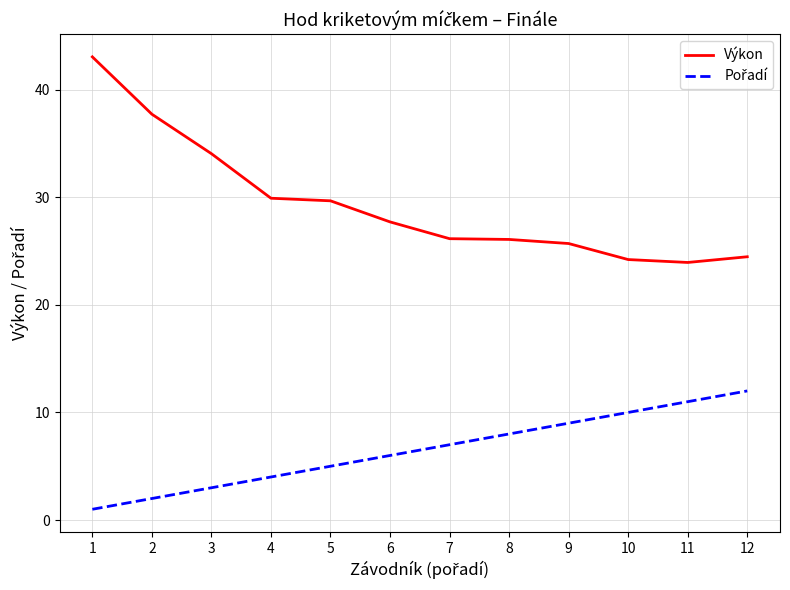

Where is Výkon nearest to the value 33?

3